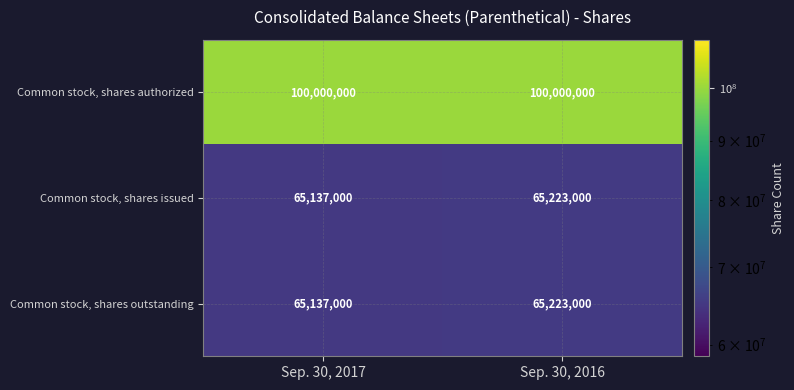

At which label is Common stock, shares issued closest to 65180000?

Sep. 30, 2017